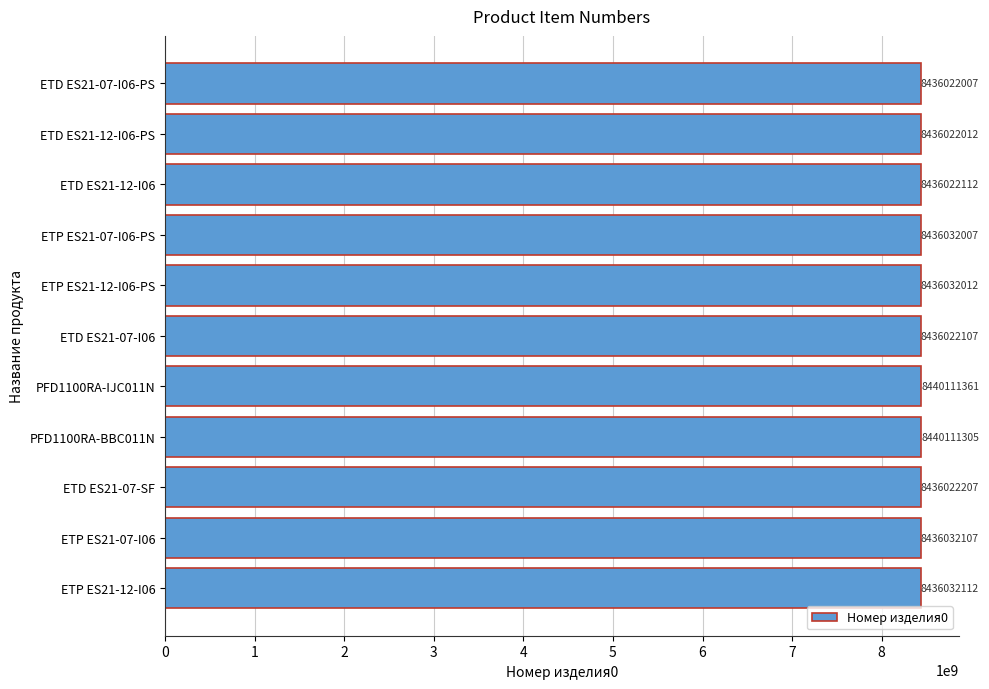

Approximately how many times larger is the value at PFD1100RA-IJC011N compared to ETD ES21-12-I06-PS?

1.0